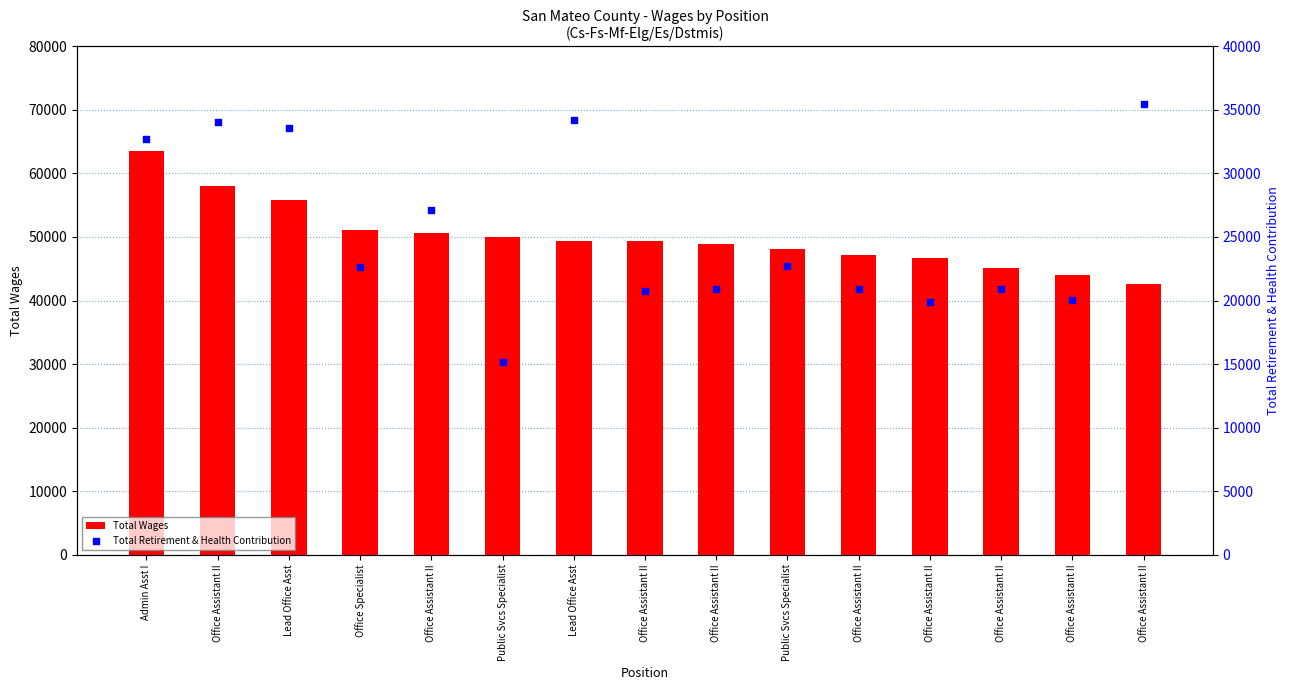

What are all the series names shown in the legend?

Total Wages, Total Retirement & Health Contribution